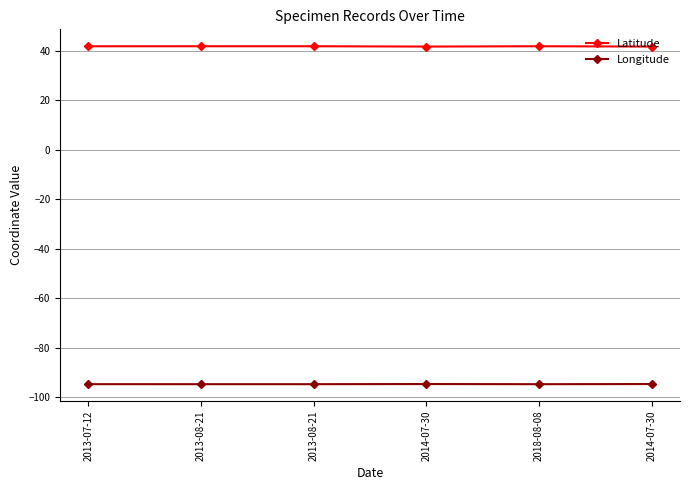

At which category does the chart reach its peak across all series?

2018-08-08